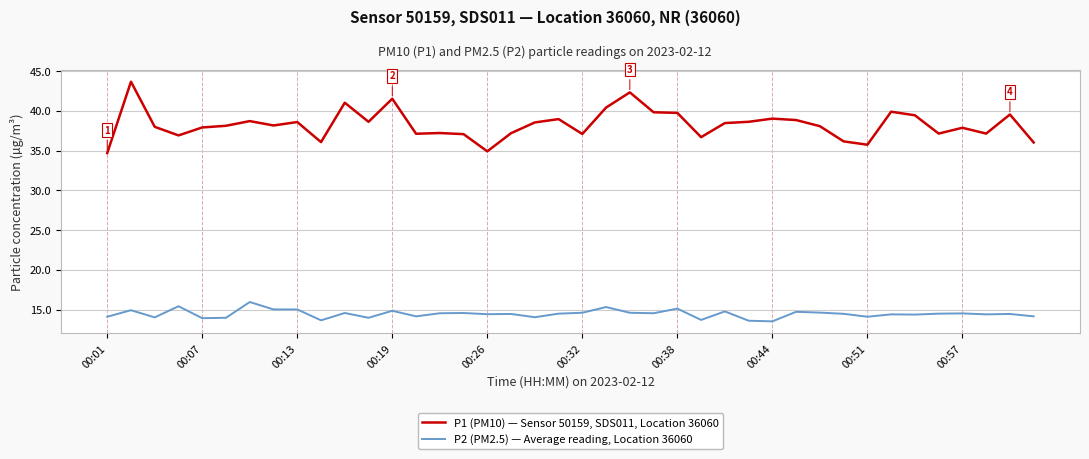

How many lines are shown in the chart?

2